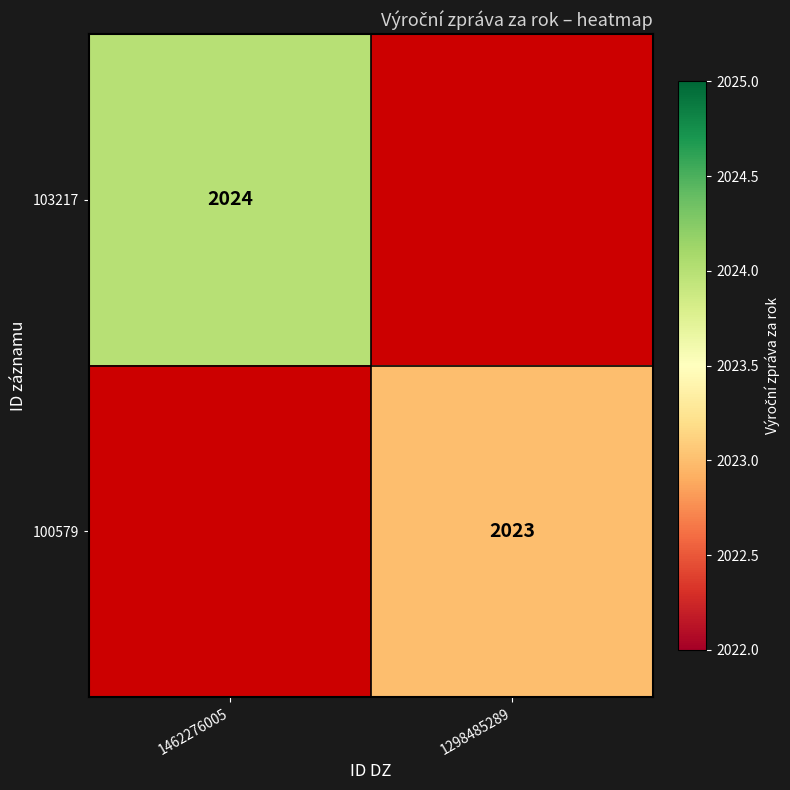

What is the greatest value displayed?

2024.0